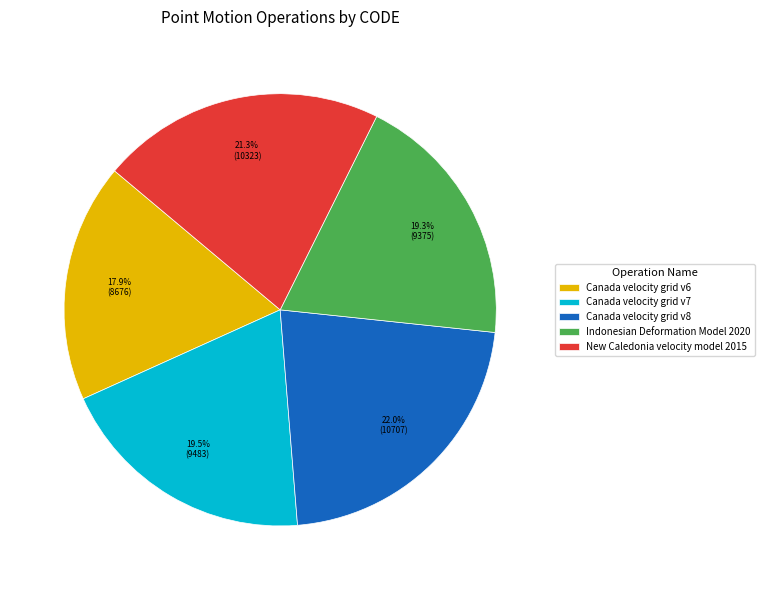

What is the total percentage of New Caledonia velocity model 2015 and Canada velocity grid v8?

43.3%